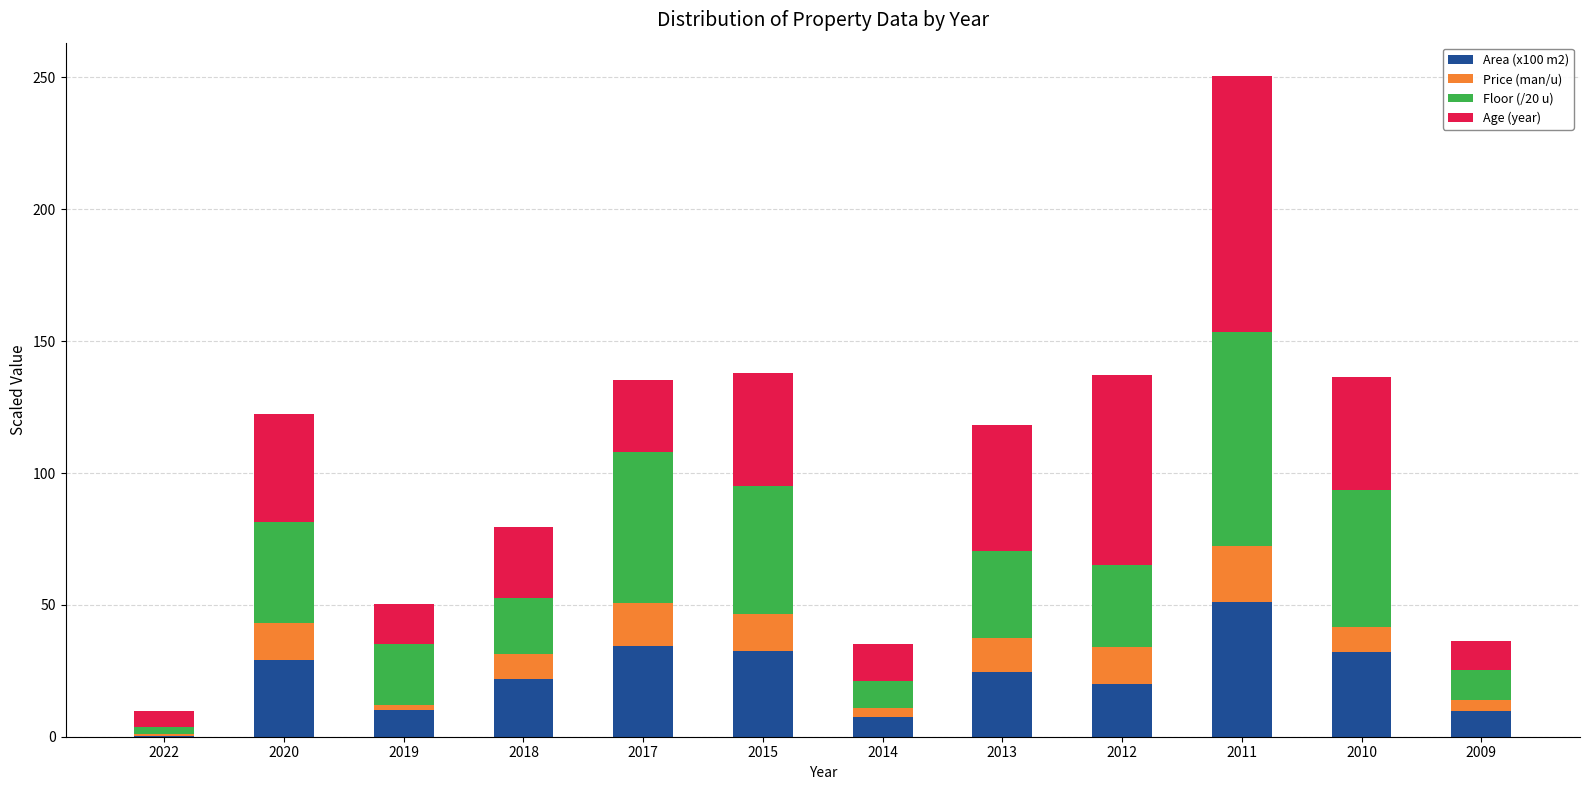

The Area (x100 m2) series shows 15.3 at 2011. True or false?

False